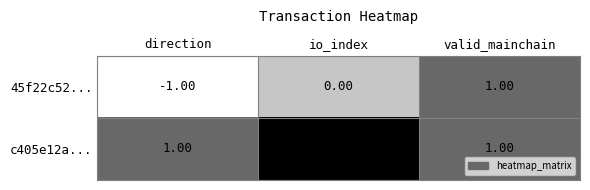

Count the number of data series in this chart.

2